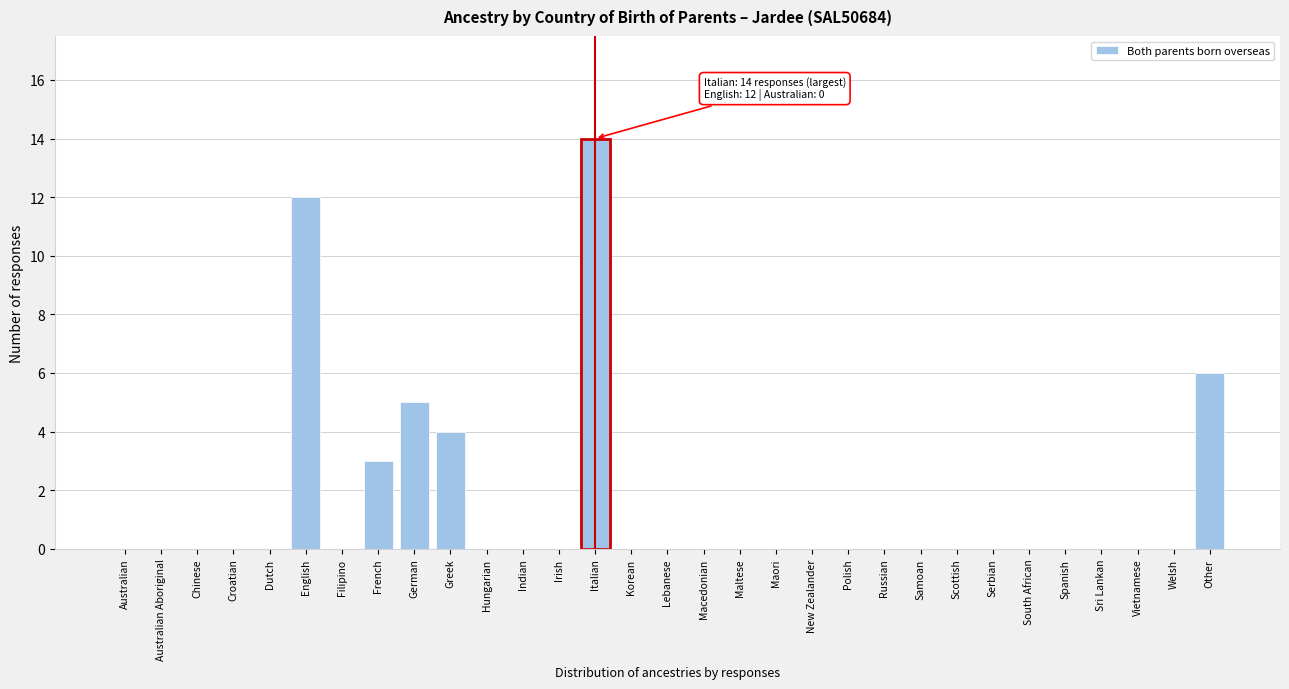

What is the sum of the values at French and Other?

9